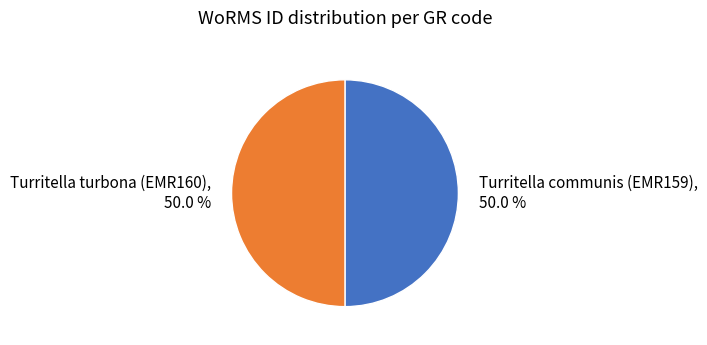

Combined, what portion of the pie is Turritella turbona (EMR160), 50.0 % and Turritella communis (EMR159), 50.0 %?

100.0%